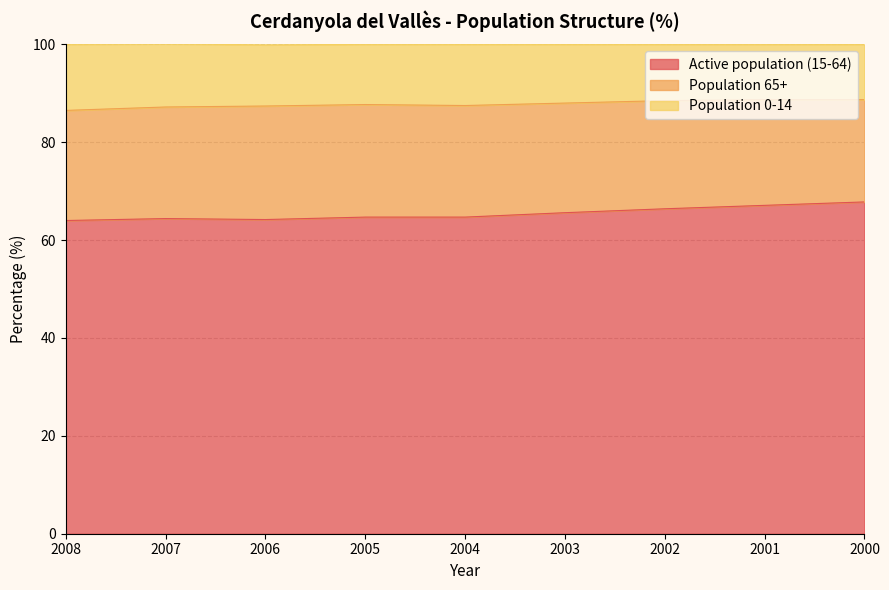

The Active population (15-64) series shows 88.5 at 2003. True or false?

False